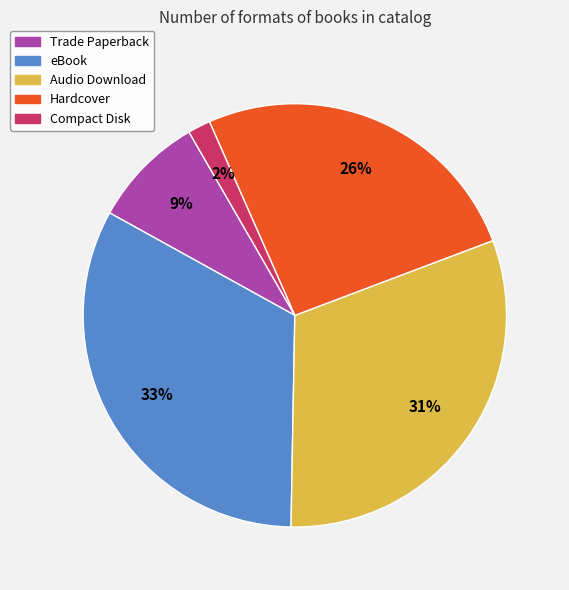

Does Audio Download represent more than half of the total?

No